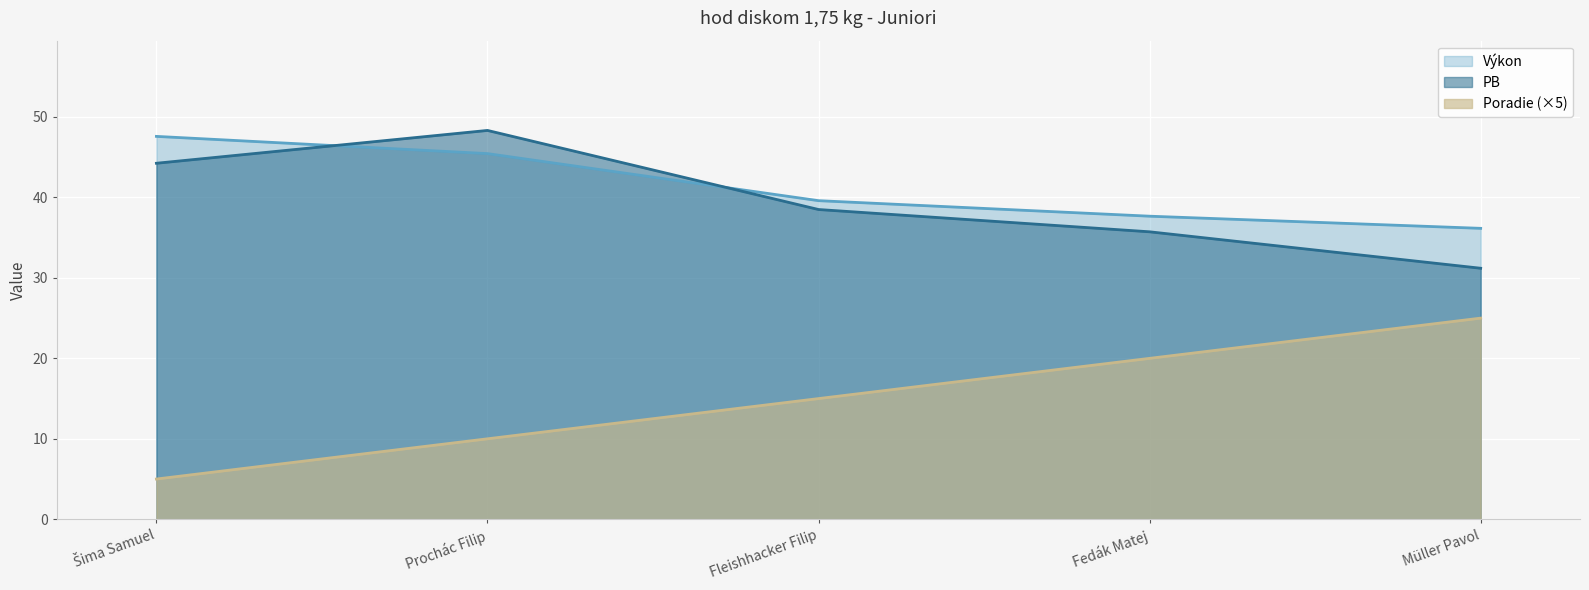

What is the difference between the Výkon values at Fleishhacker Filip and Šima Samuel?

8.0